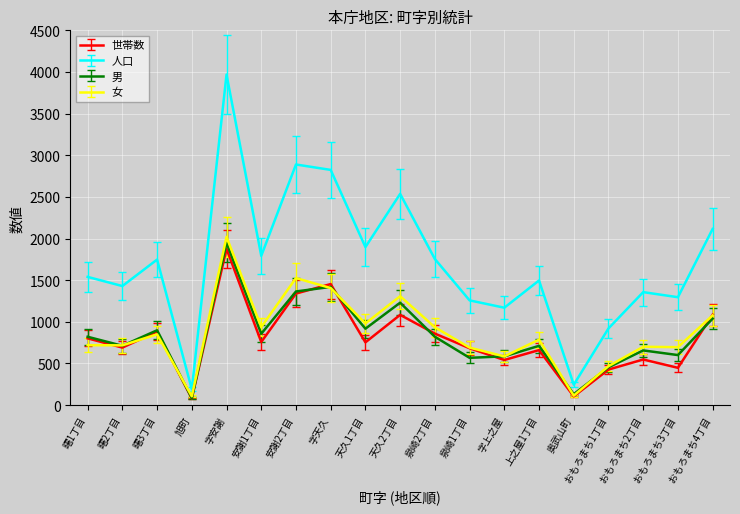

Does the chart display data point markers on the line(s)?

No